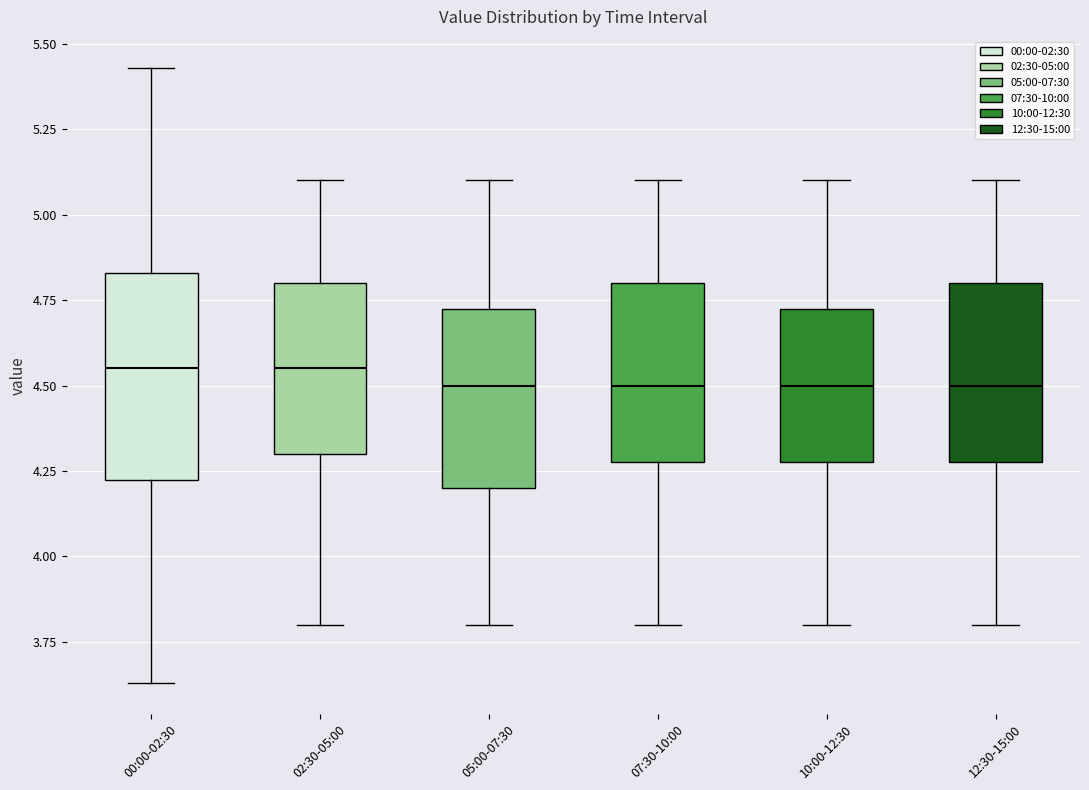

Comparing the boxes themselves (not the whiskers), which one is the tallest?

00:00-02:30